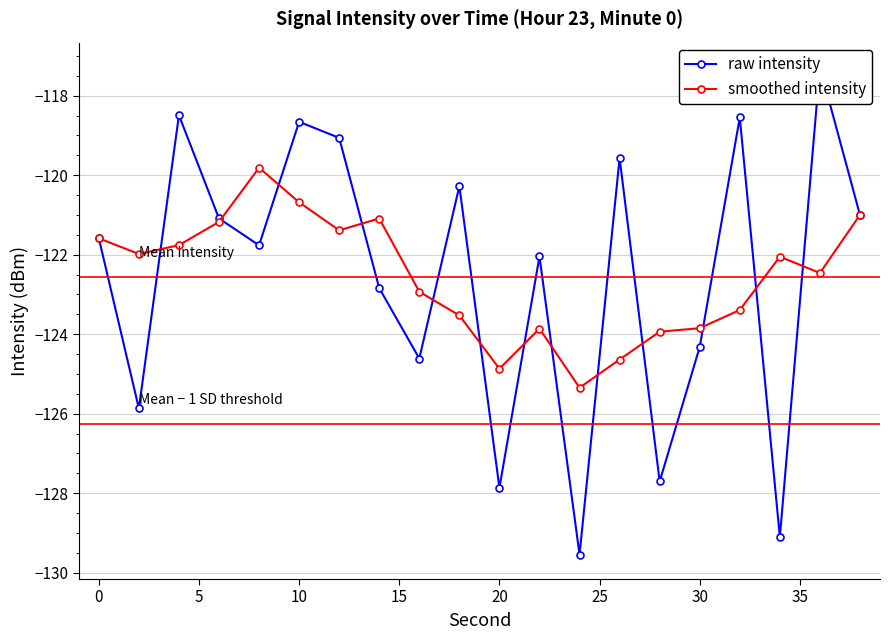

What is the average value of the raw intensity series?

-122.6